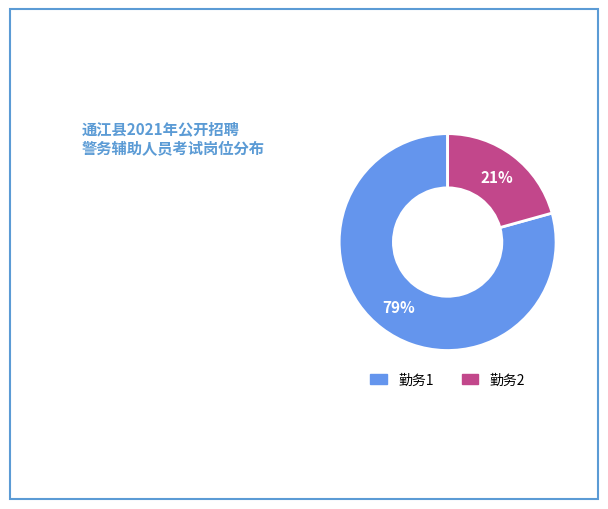

The 勤务1 slice represents 79% of the pie. True or false?

True